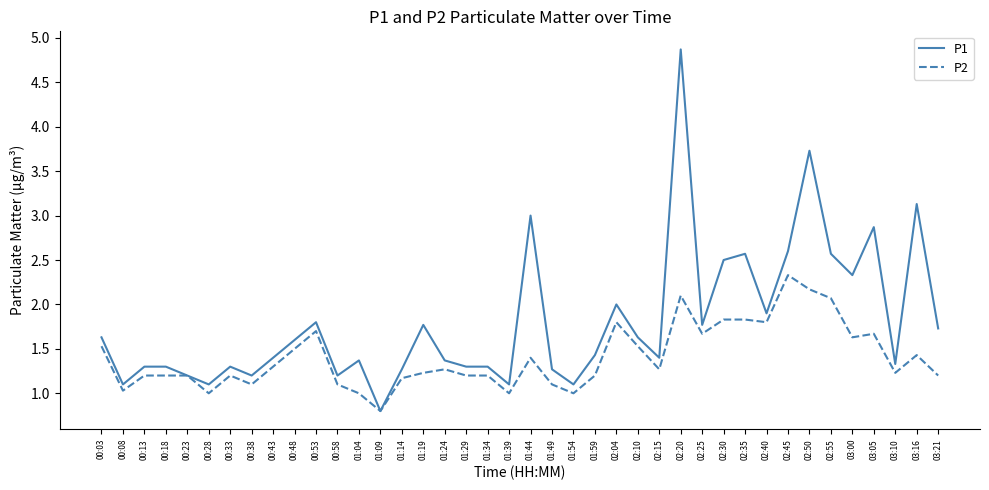

Rank the series at 02:30 from lowest to highest value.

P2, P1